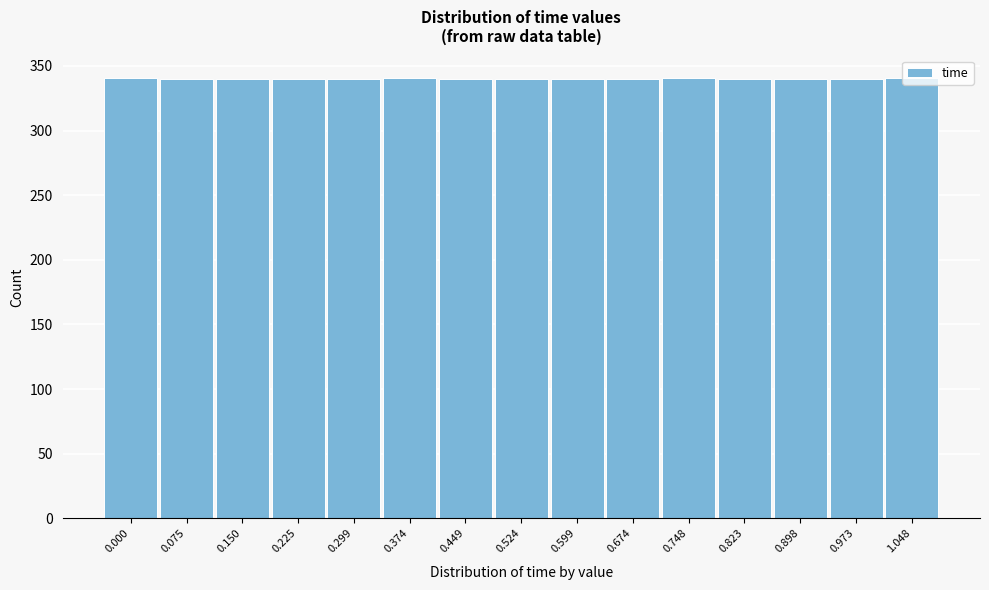

What is the sum of the values at 0.000 and 0.150?

681